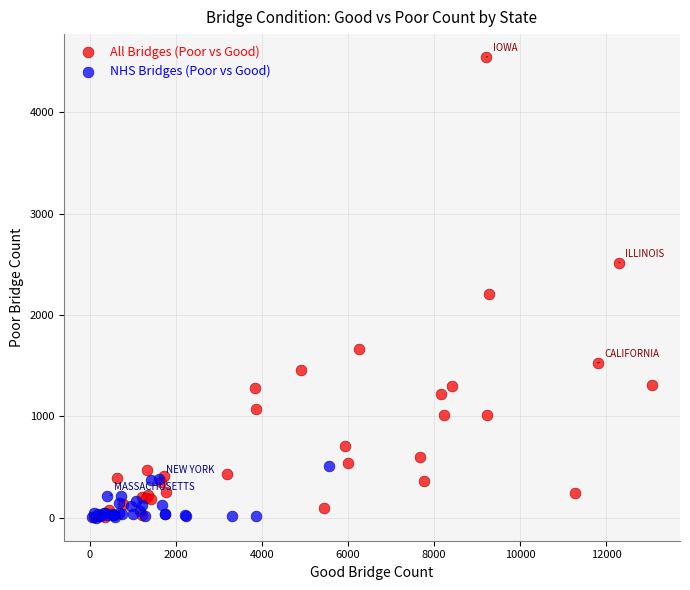

Which series reaches the maximum Y coordinate?

All Bridges (Poor vs Good)